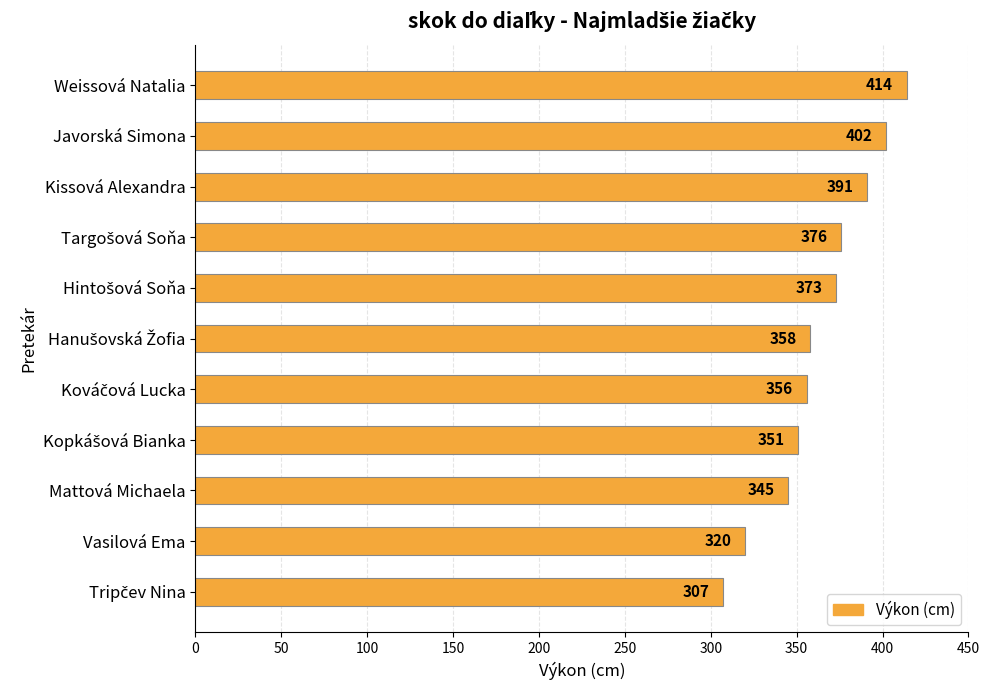

What is the value of the 7th bar from the top?

356